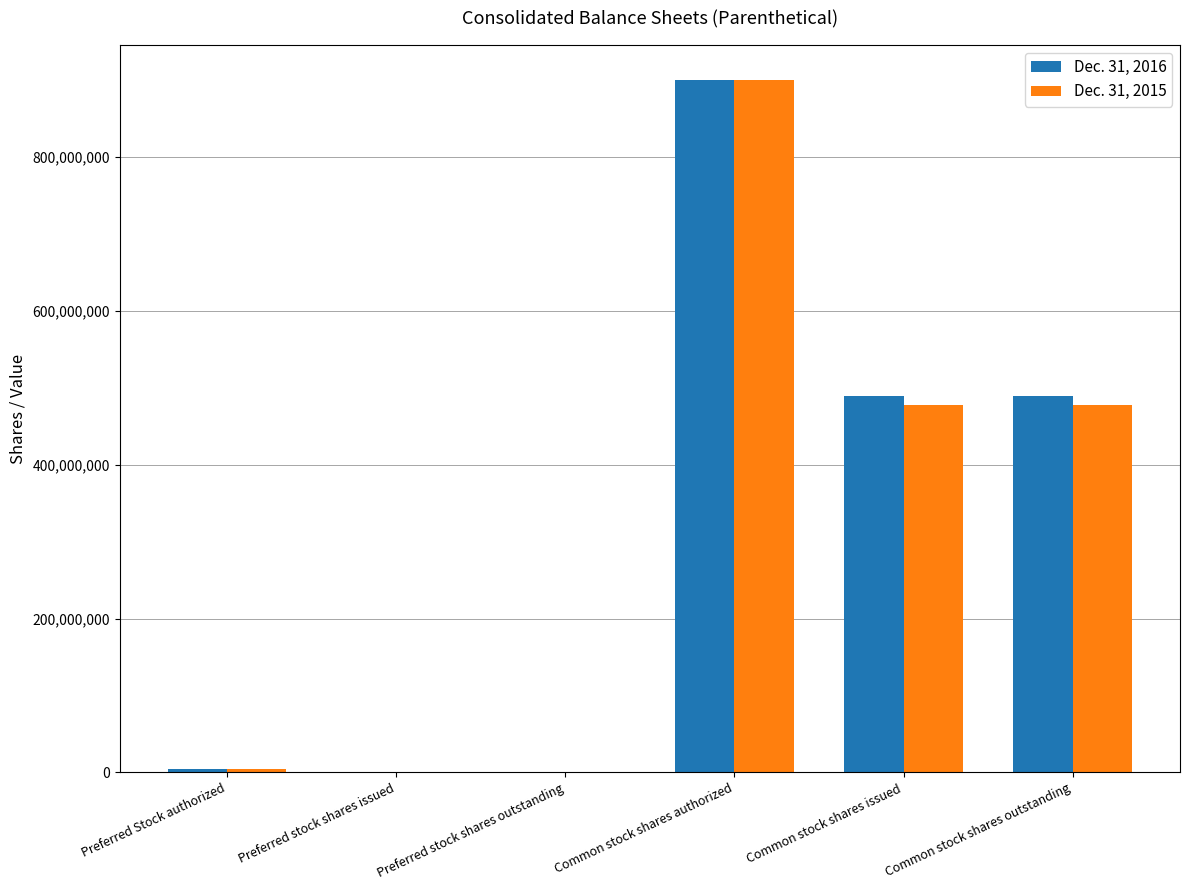

Which series changed the most between Common stock shares authorized and Common stock shares outstanding?

Dec. 31, 2015